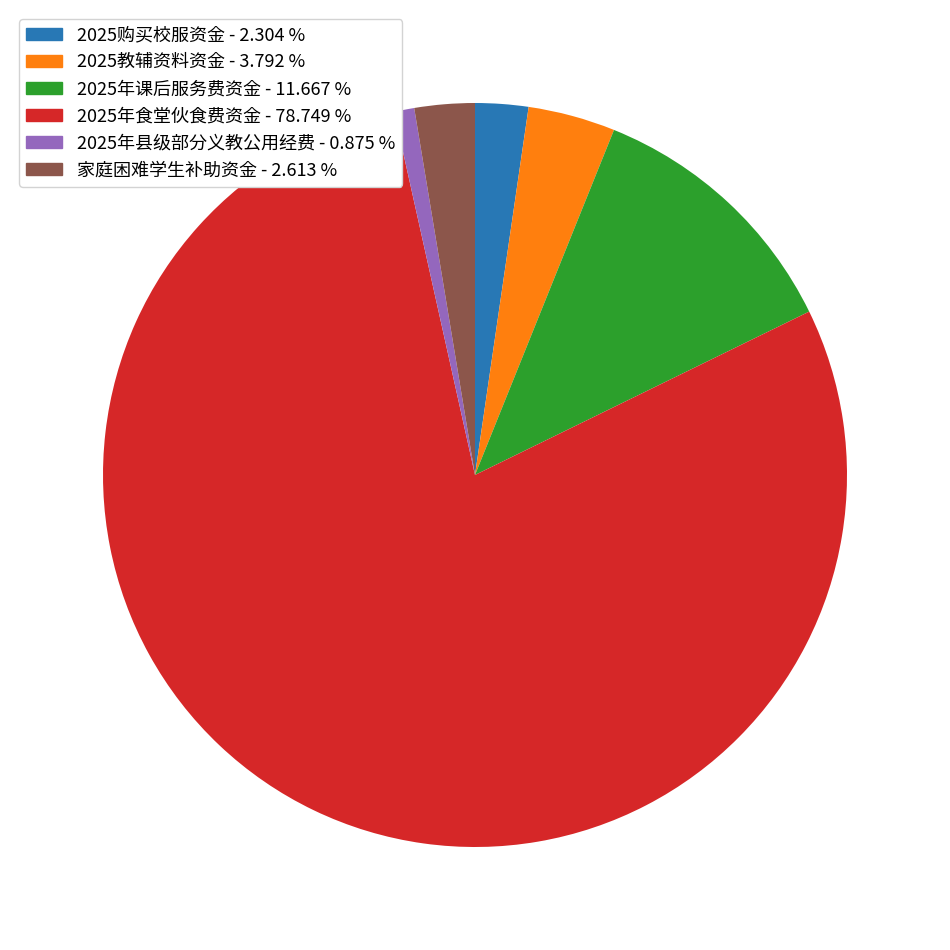

Do 2025年食堂伙食费资金 and 2025年课后服务费资金 together represent more than half of the pie?

Yes